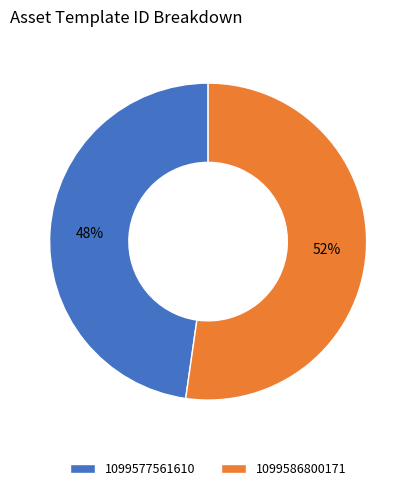

What percentage is the 1099586800171 slice, to the nearest percent?

52%